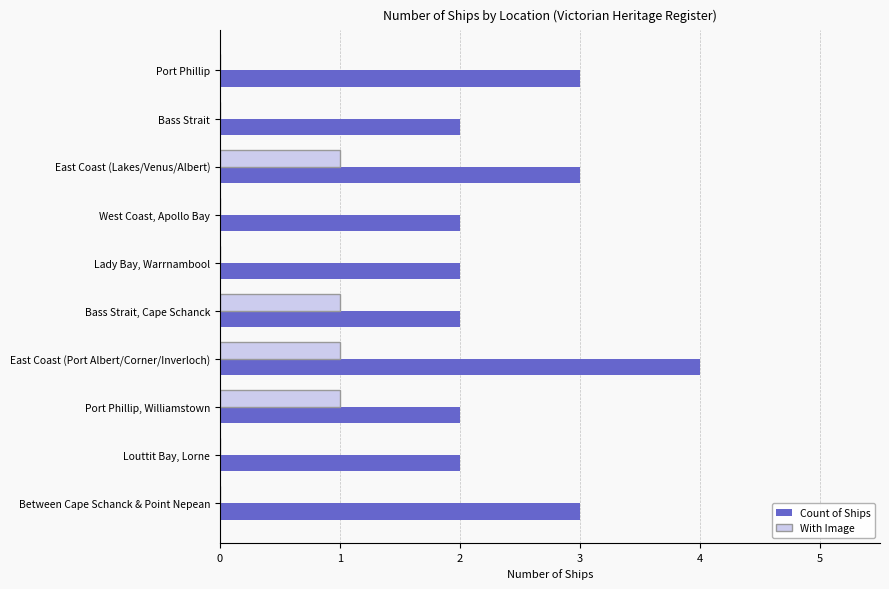

Which series has the largest total across all categories?

Count of Ships